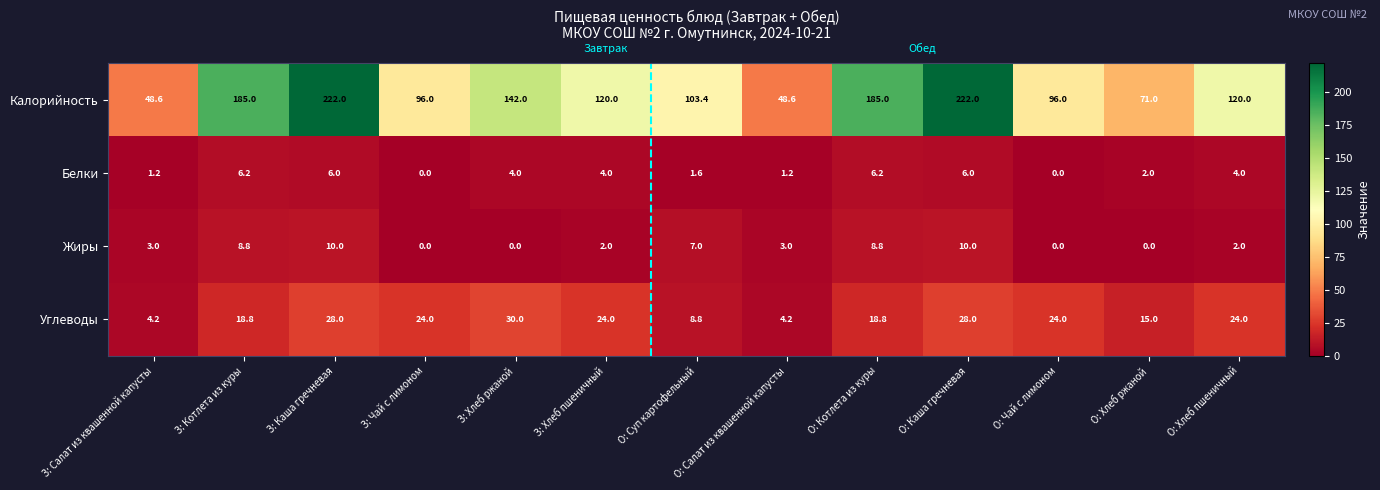

How many categories are shown in the chart?

13